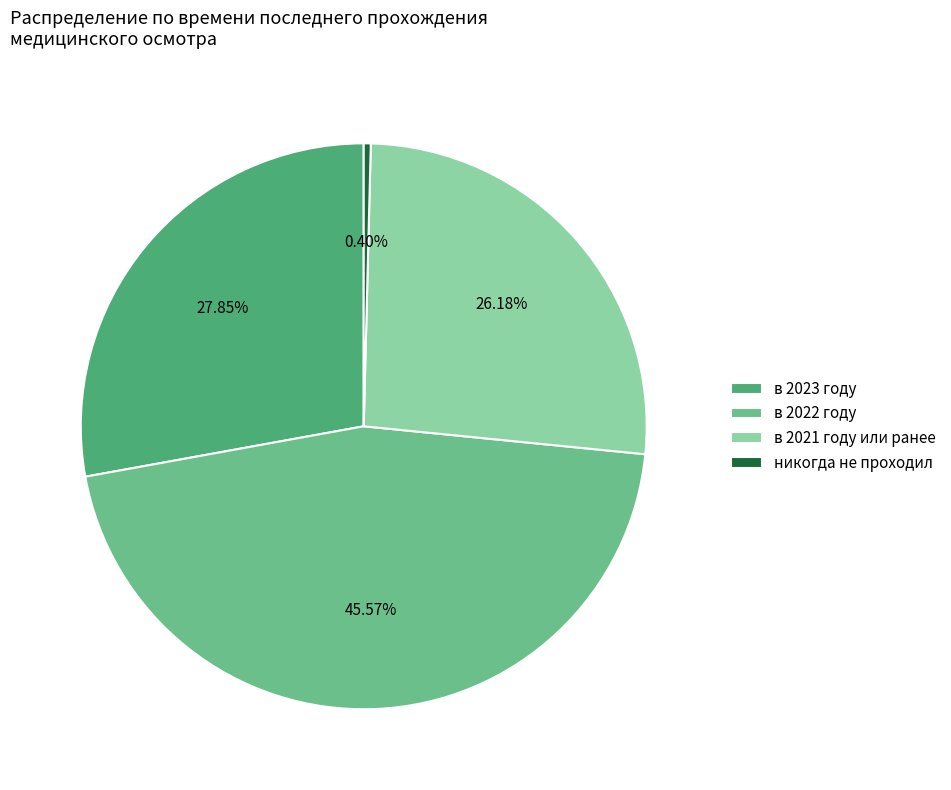

How many slices are in this pie chart?

4